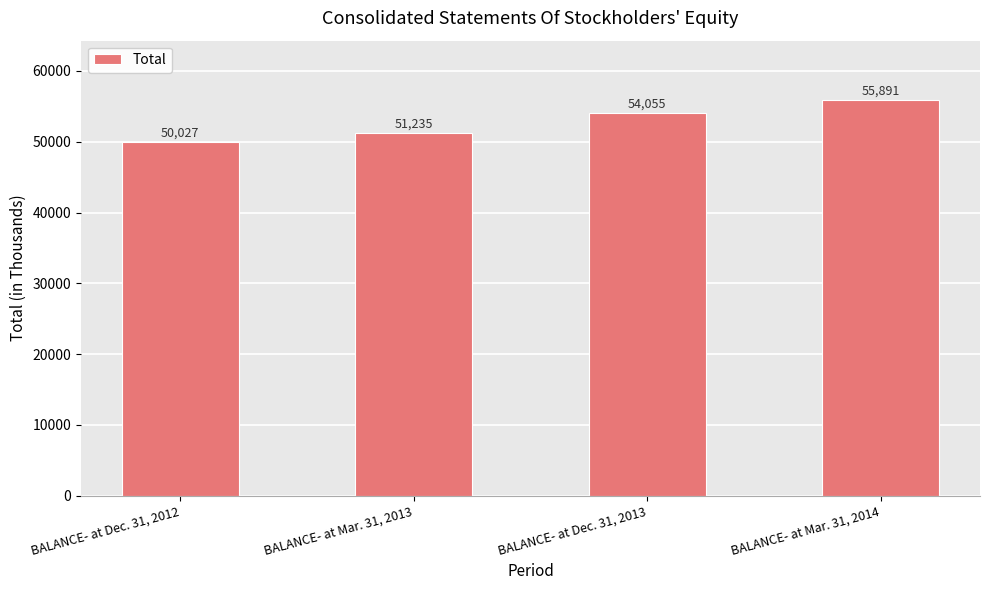

What is the ratio of the value at BALANCE- at Dec. 31, 2012 to the value at BALANCE- at Mar. 31, 2014?

0.9